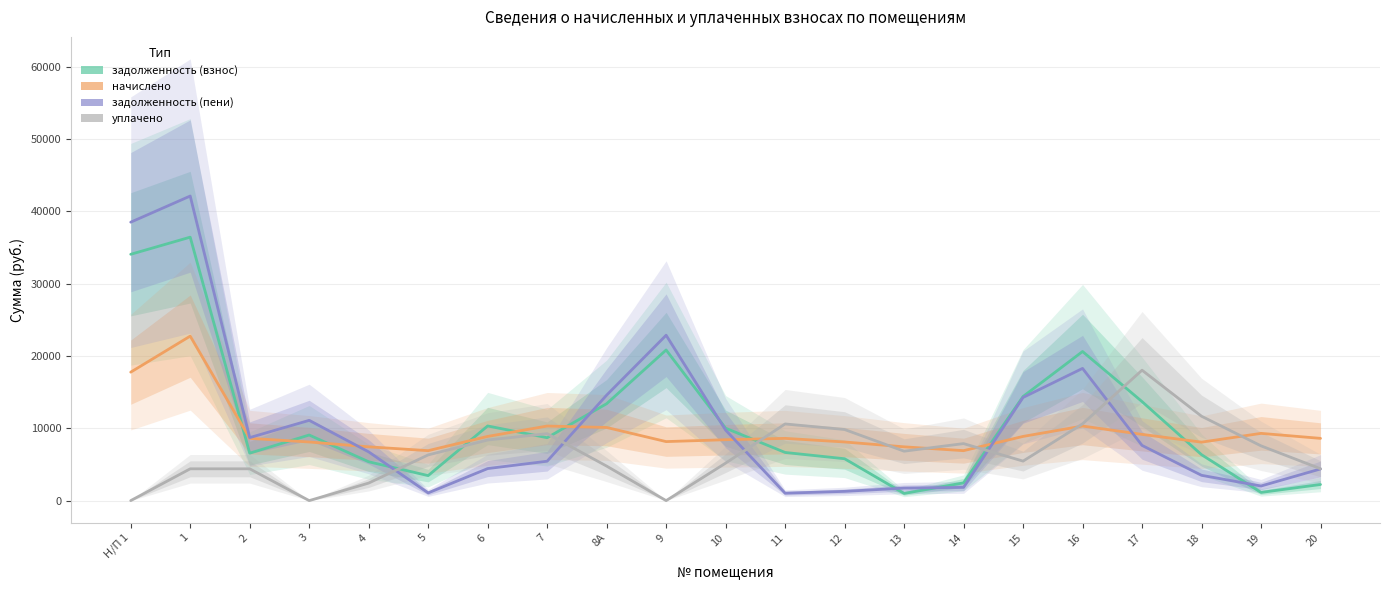

Reading right to left, extract all data points from this chart.

задолженность (взнос): 2228.8	1132.6	6349.8	13689.9	20614.3	14393.9	2455.7	992.2	5790.7	6658.1	10012.3	20825.8	13397.8	8697.6	10320.8	3457.5	5371.2	9070.4	6559.8	36423.7	34054.2
начислено: 8606.4	9297.6	8083.2	9158.4	10310.4	8875.2	6907.2	7435.2	8107.2	8606.4	8419.2	8160.0	10113.6	10310.4	8875.2	6907.2	7435.2	8107.2	8606.4	22742.4	17760.0
задолженность (пени): 4380.4	2019.7	3498.9	7632.0	18278.8	14262.6	1832.4	1730.2	1279.6	1026.9	9751.5	22865.8	14582.9	5447.6	4429.6	1067.6	6738.9	11097.2	8711.4	42109.3	38494.2
уплачено: 4406.4	7570.1	11667.1	18031.6	10612.9	5461.6	7883.1	6834.7	9830.3	10598.7	5181.6	0.0	4772.8	9257.1	8377.8	6319.0	2425.6	0.0	4398.0	4398.0	0.0